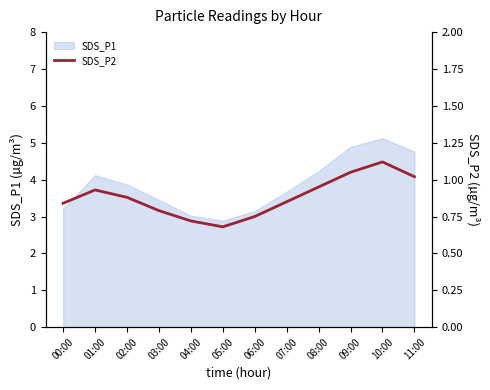

How many lines are shown in the chart?

1